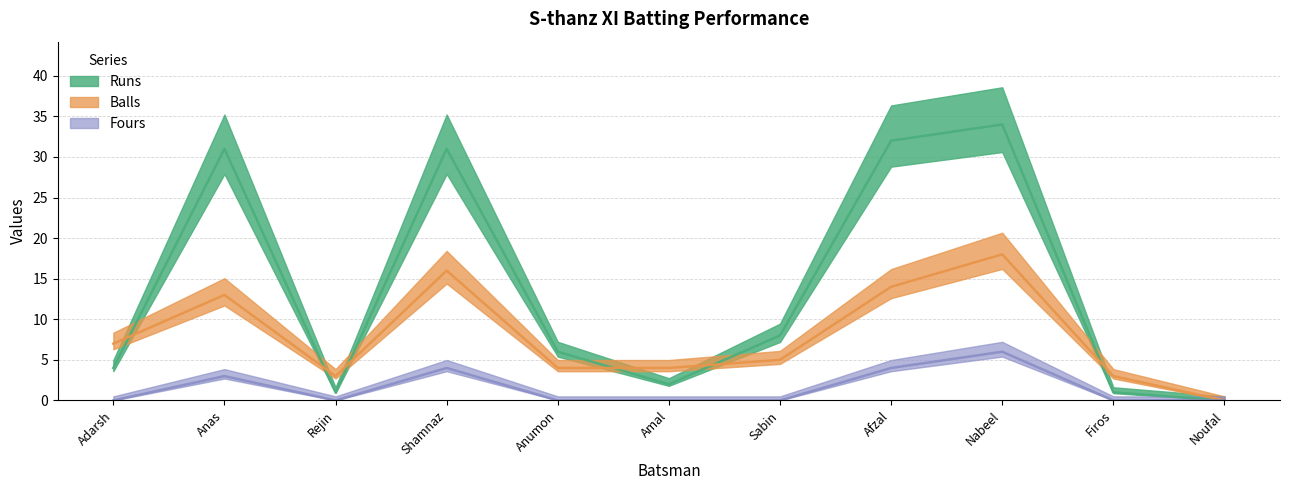

True or false: Balls and Fours intersect in this chart.

False